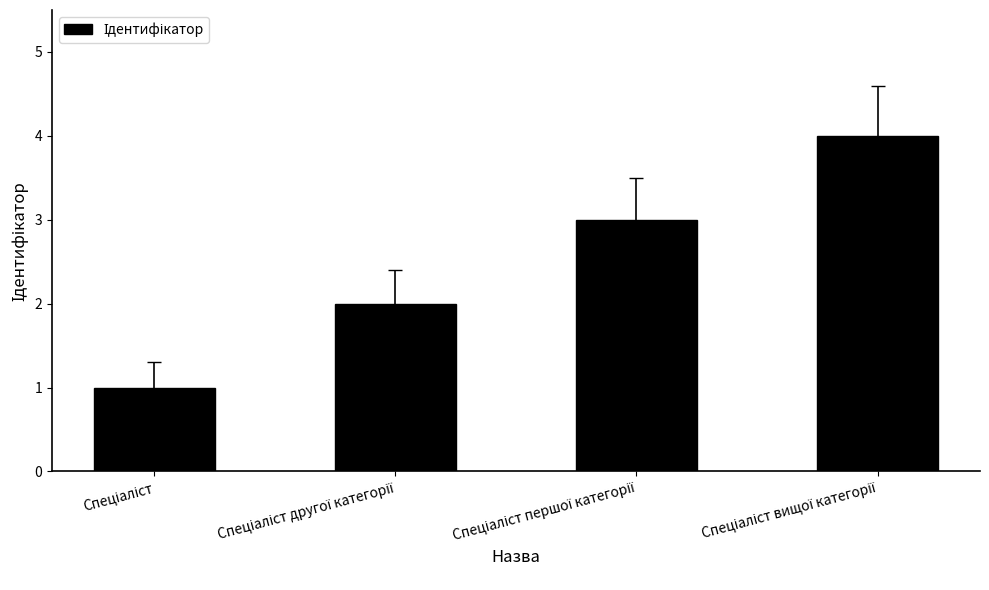

Are the bars grouped side by side (vs. stacked)?

No